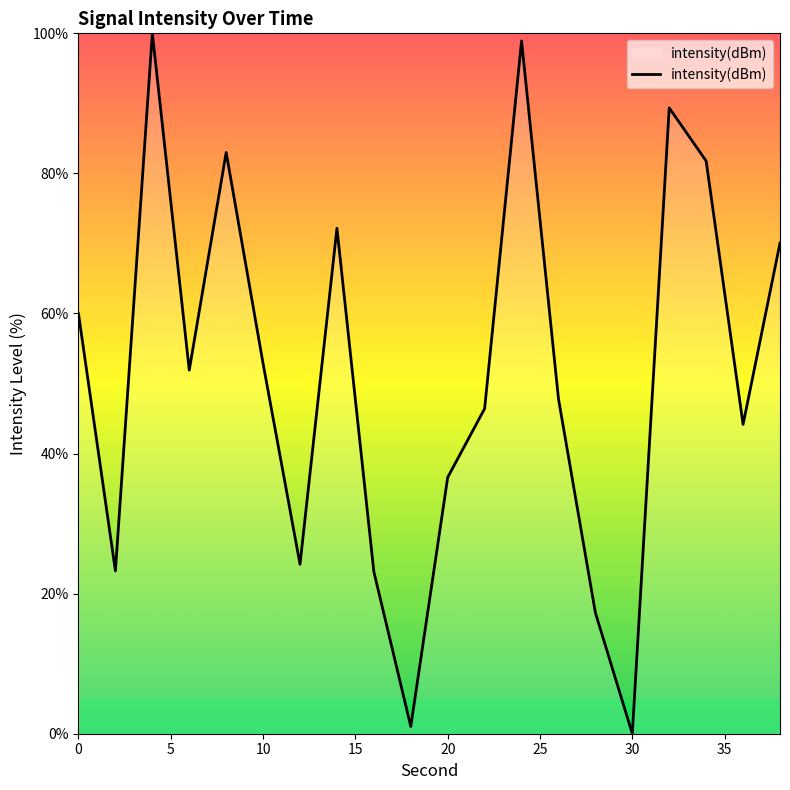

Count the number of data series in this chart.

1